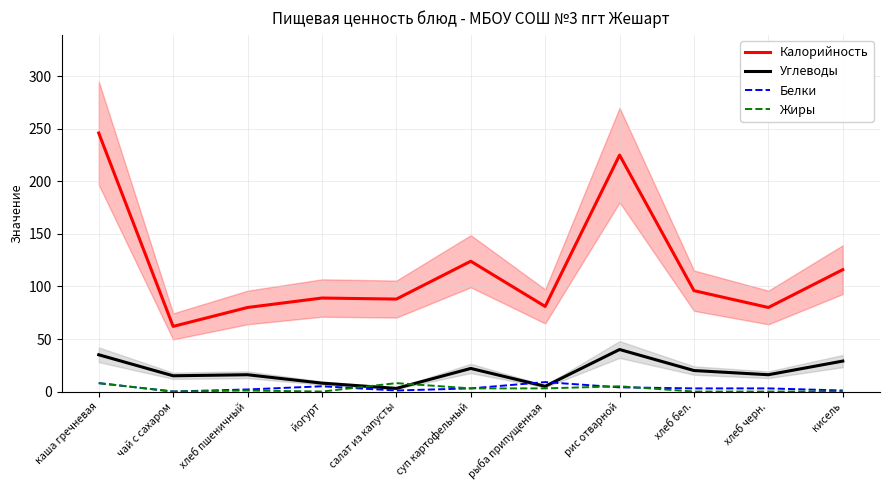

Where do Углеводы and Белки first cross each other?

суп картофельный and рыба припущенная